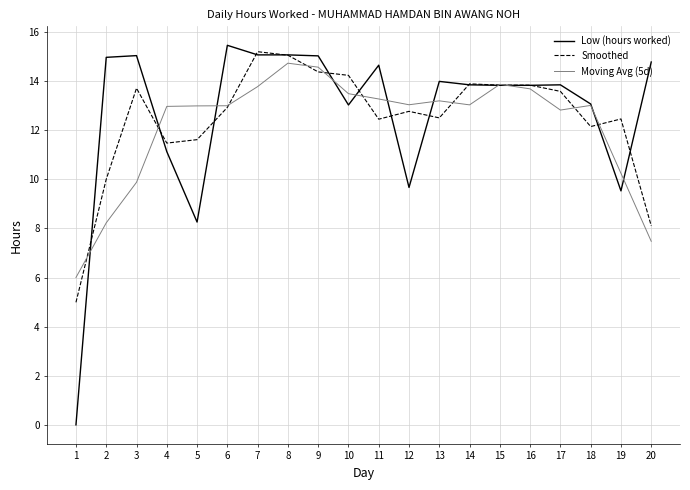

What is the difference between the second highest and second lowest values in the Moving Avg (5d) series?

7.1